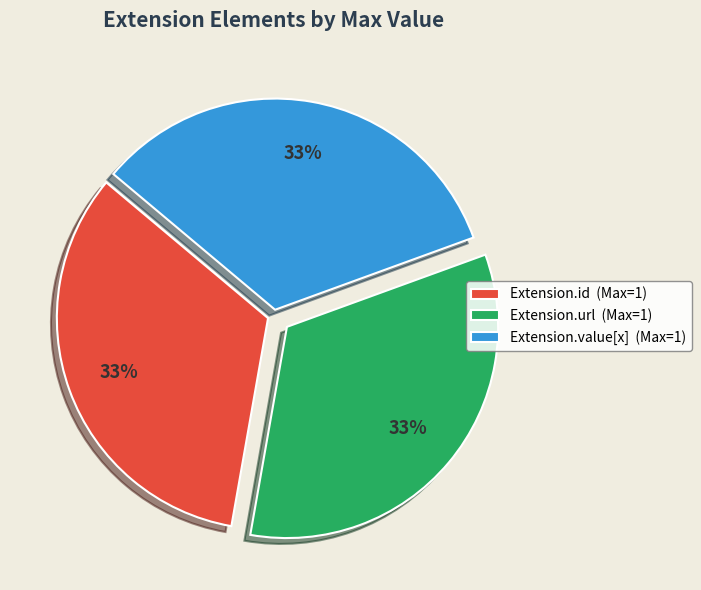

Approximately how many times larger is the value at Extension.value[x] (Max=1) compared to Extension.id (Max=1)?

1.0